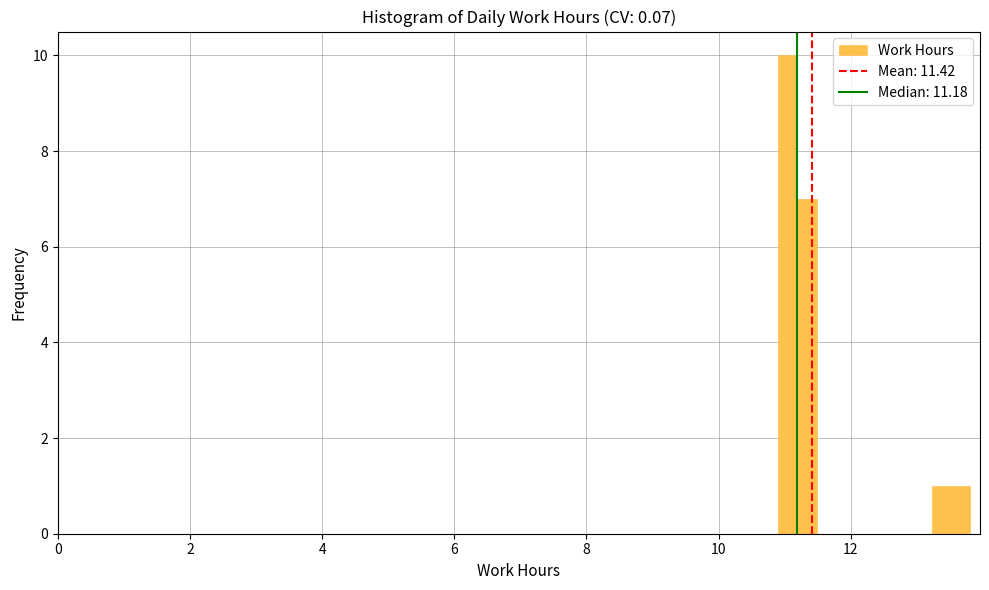

Around what value on the x-axis is the tallest bar? Give the approximate position of its centre, as read against the axis.

11.0